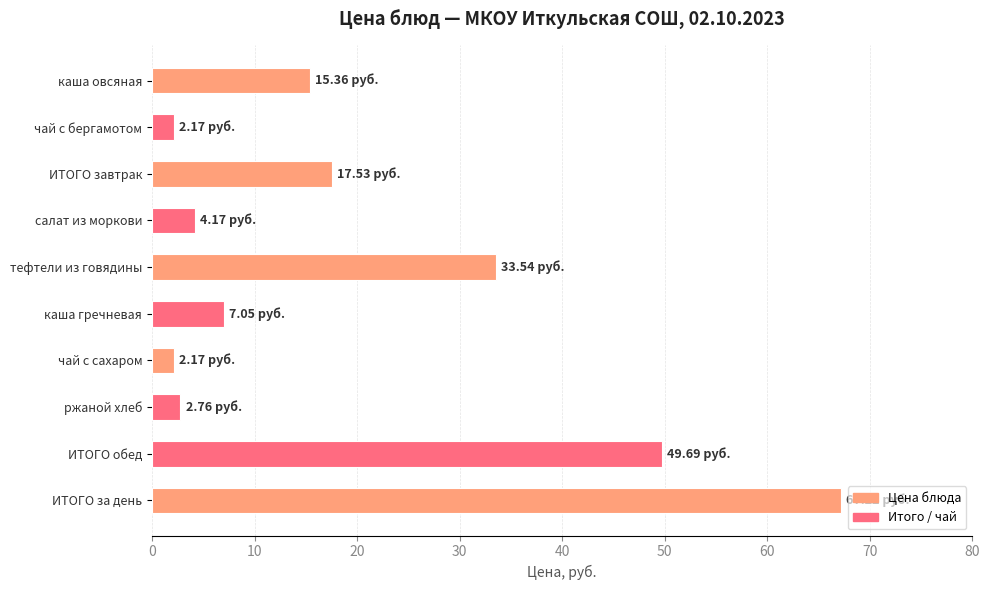

Which has a higher value, ИТОГО завтрак or тефтели из говядины?

тефтели из говядины